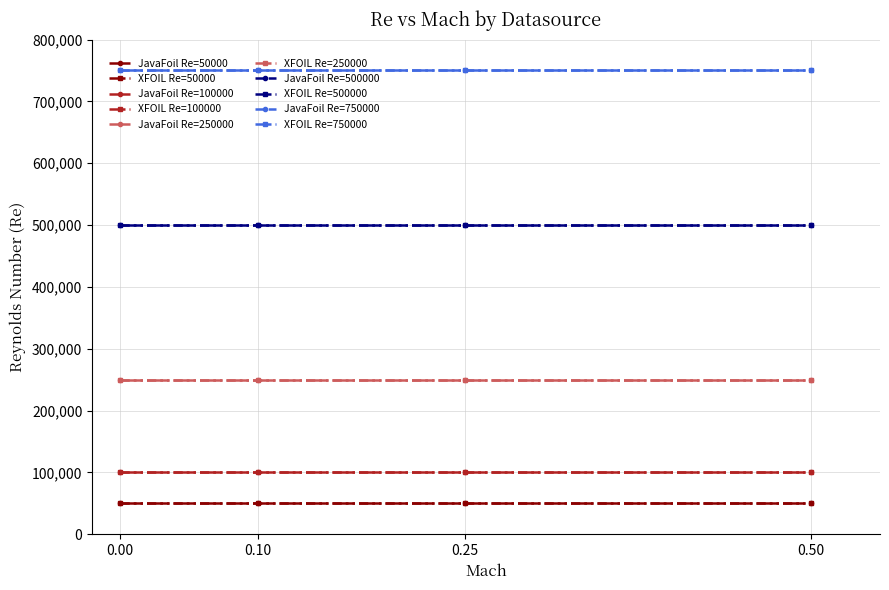

Does the chart have visible grid lines?

Yes